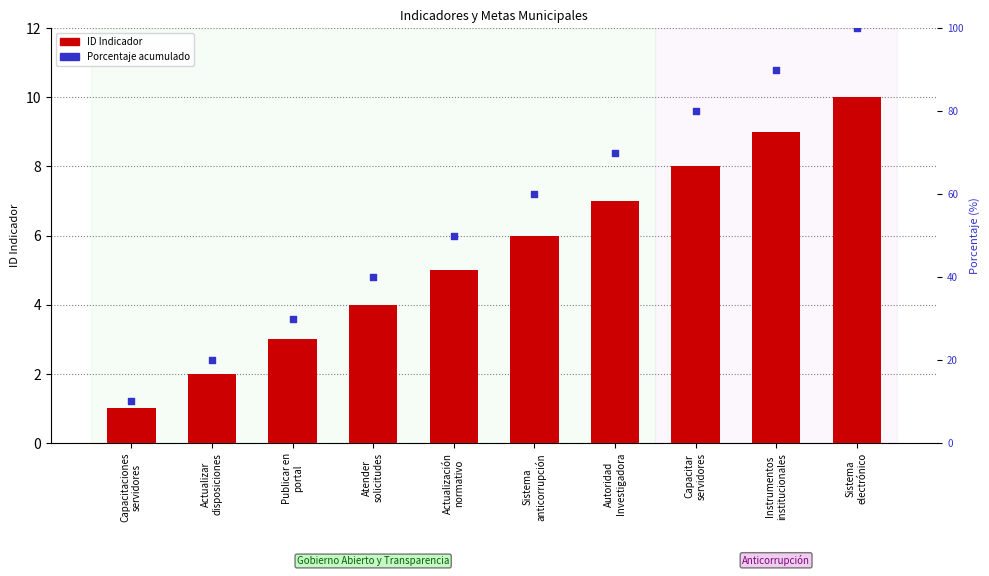

Which series contains the lowest Y value?

ID Indicador